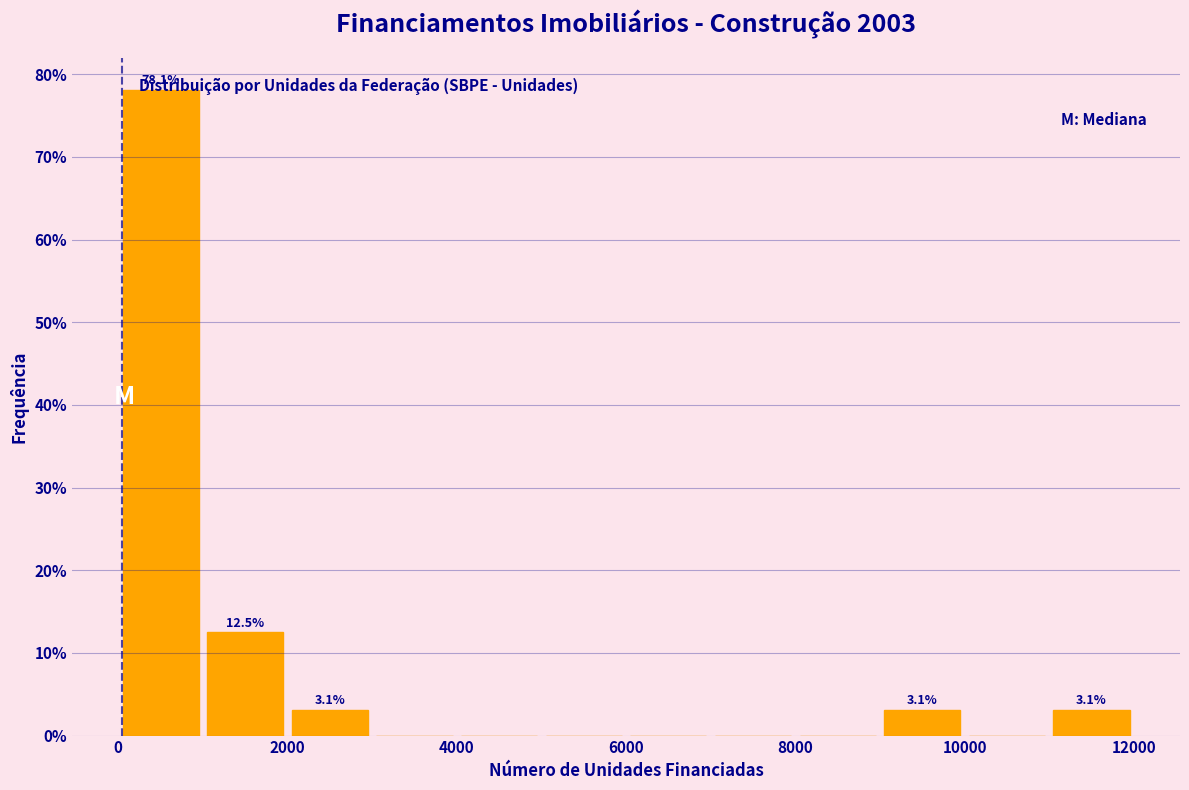

Over which range of the x-axis is the bar tallest?

0 to 1000